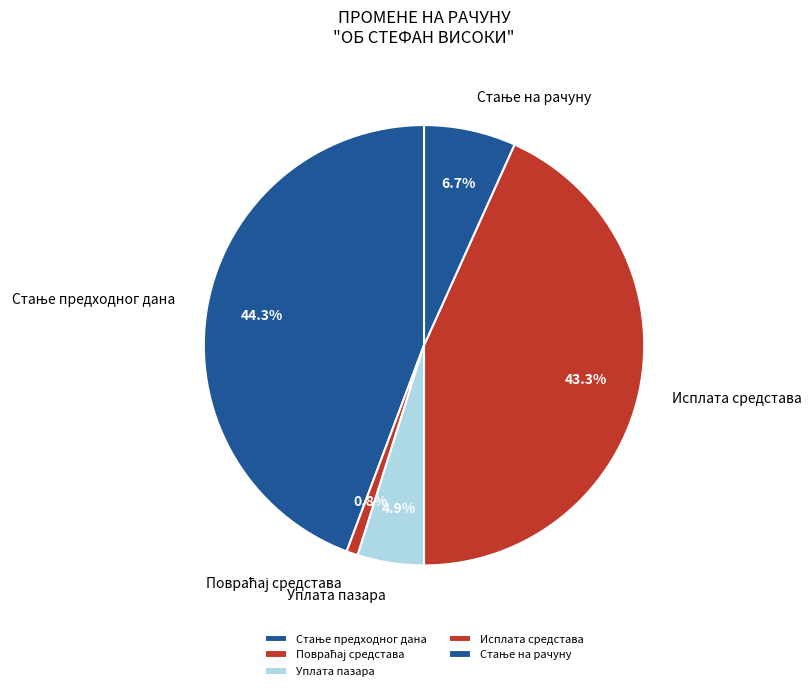

Is there a majority slice in this chart?

No